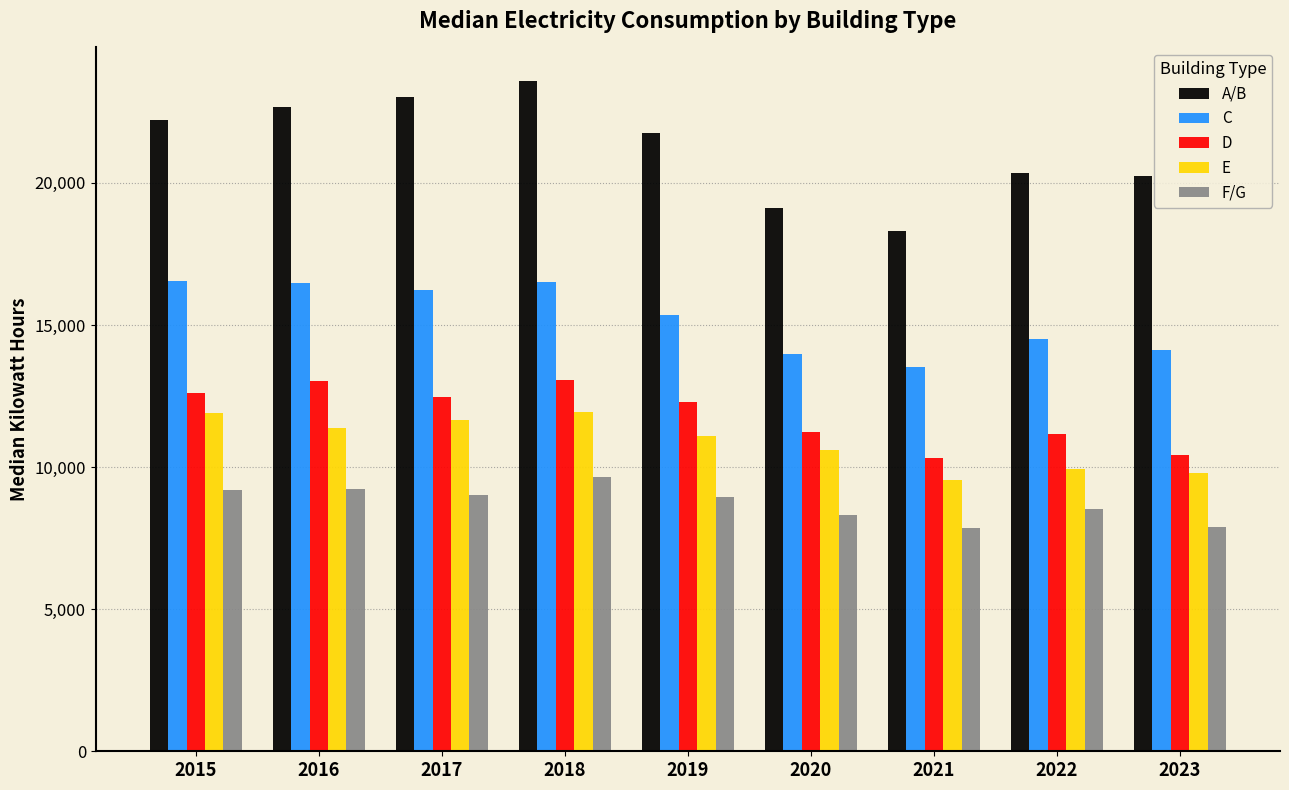

How many distinct data groups are displayed?

5